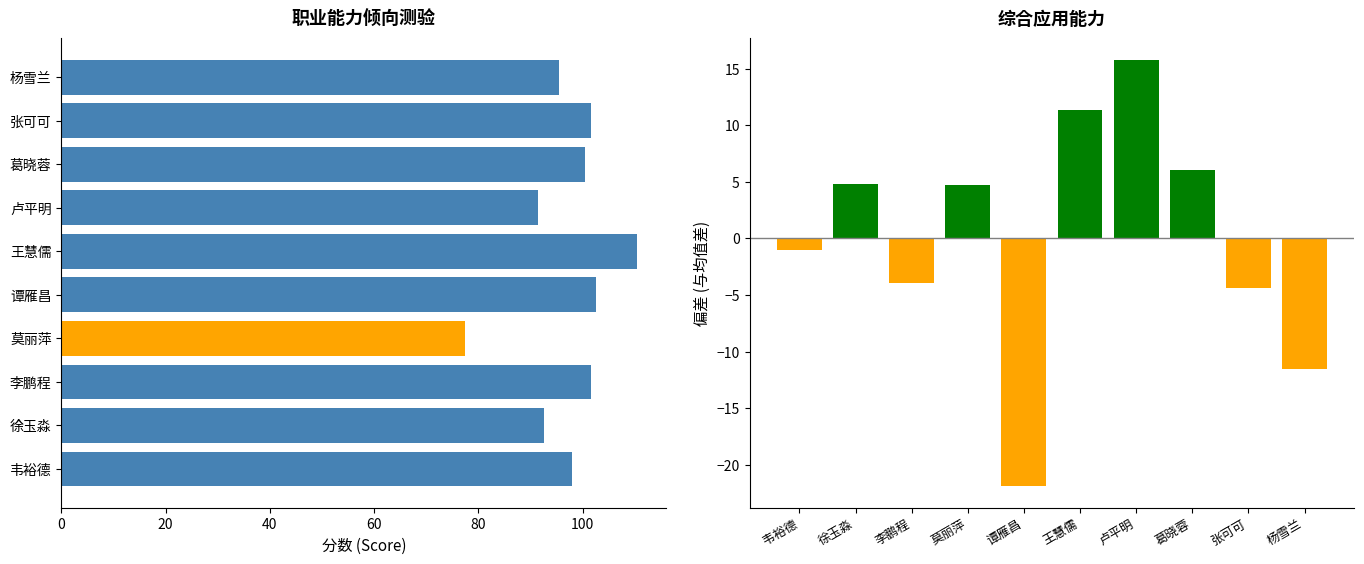

The value of 职业能力倾向测验 at 杨雪兰 is 95.5. True or false?

True